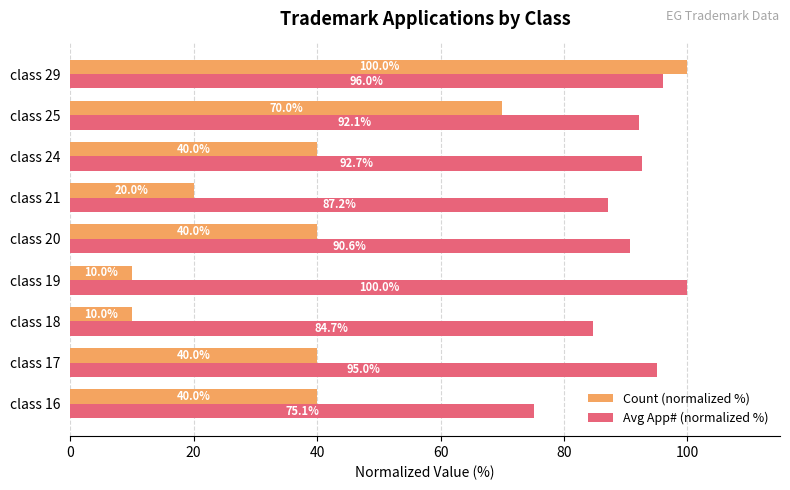

What is the sum of all Avg App# (normalized %) values?

813.4